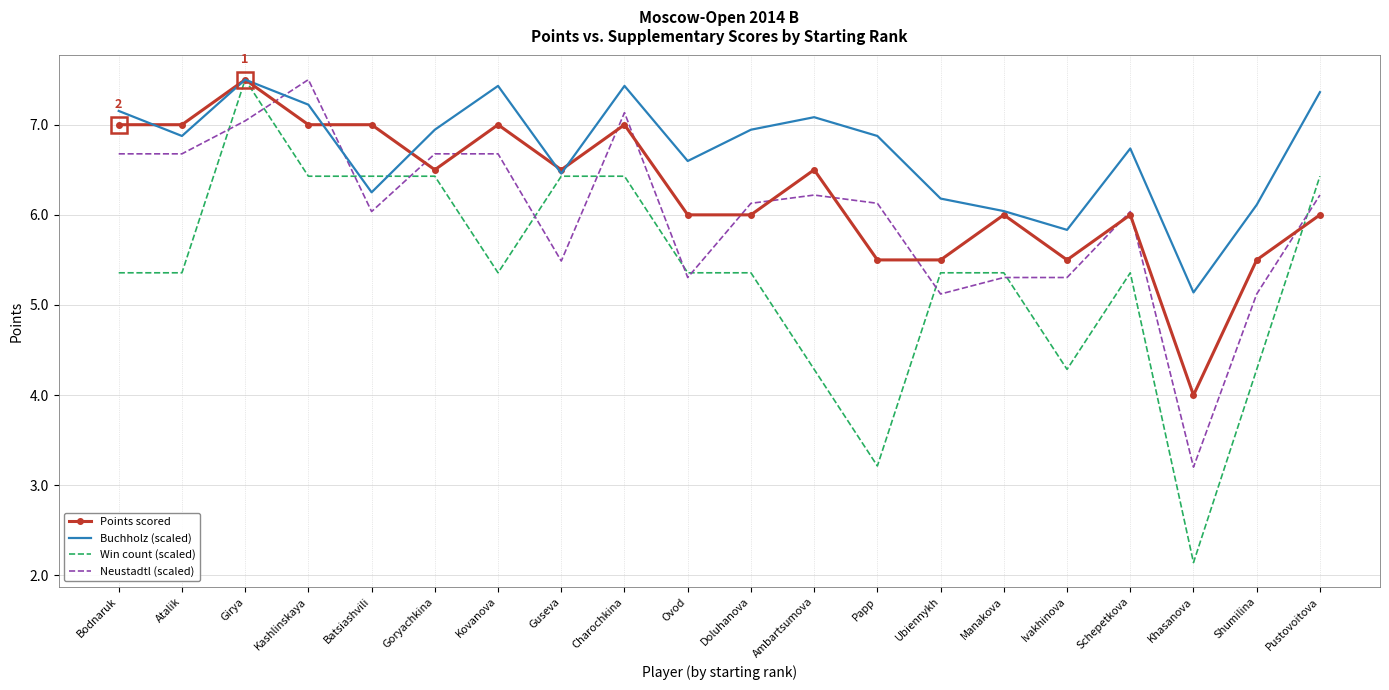

Between Kovanova and Ubiennykh, which series saw the biggest shift?

Neustadtl (scaled)